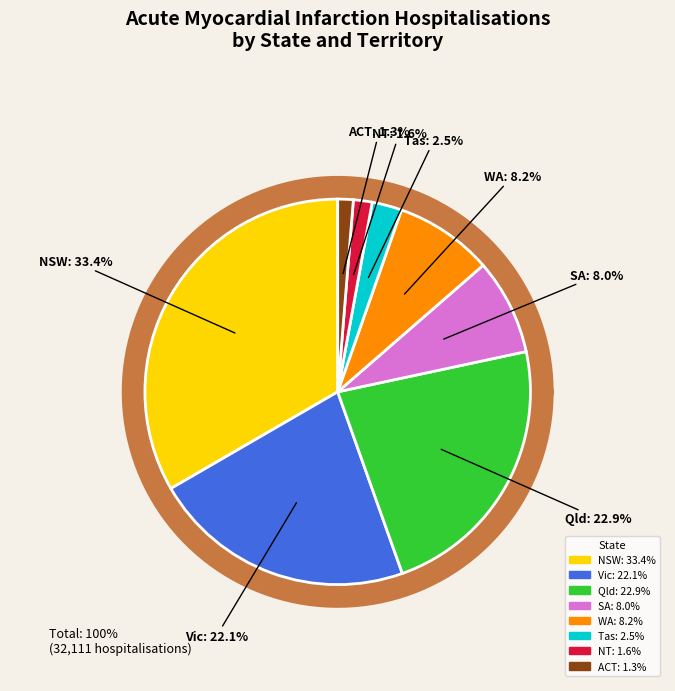

Between NSW and Tas, which is larger?

NSW